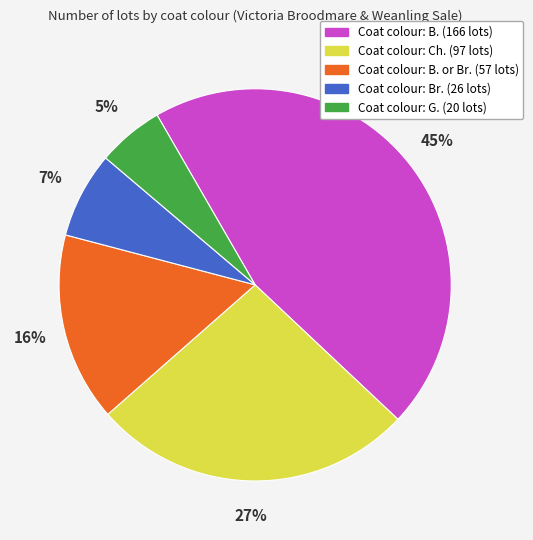

To the nearest percent, what is the difference between the largest and smallest slice percentages?

40%